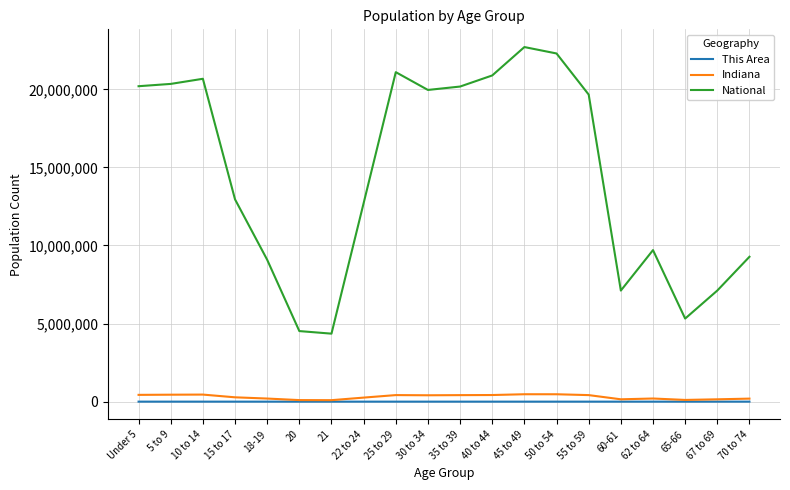

Is this an area chart (filled region under the line)?

No